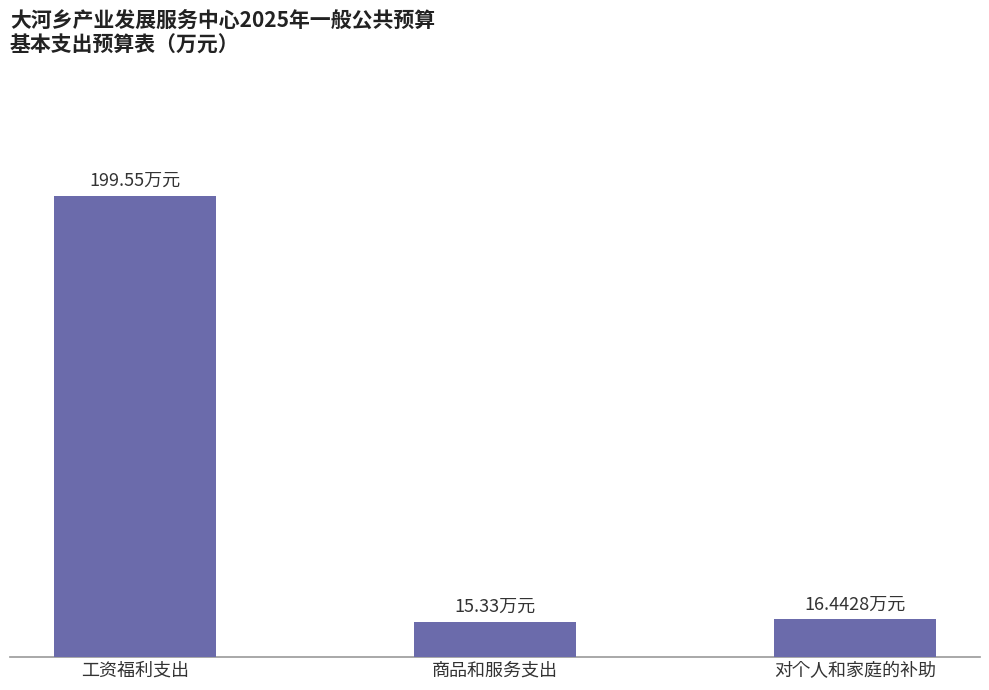

What is the difference between the maximum and minimum values?

184.2